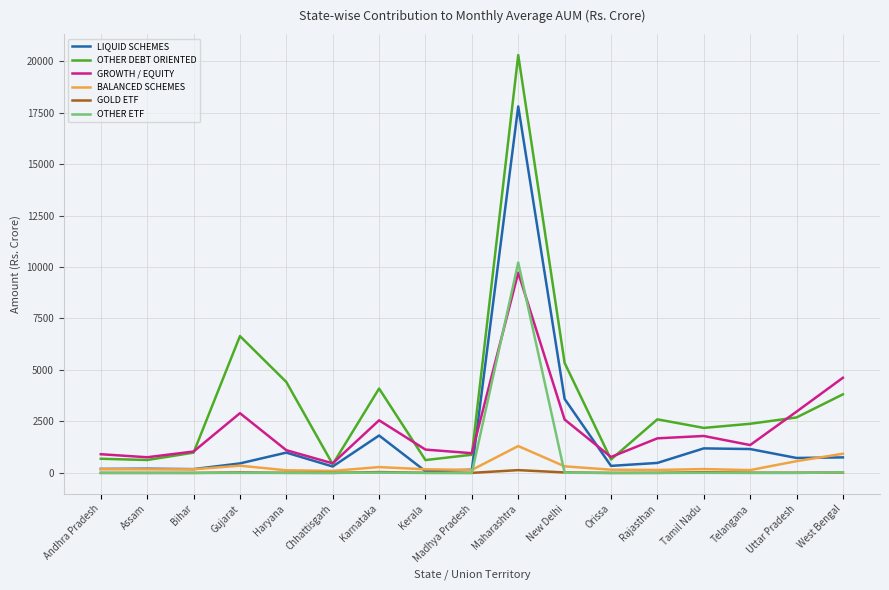

At which label does BALANCED SCHEMES first exceed 178?

Andhra Pradesh